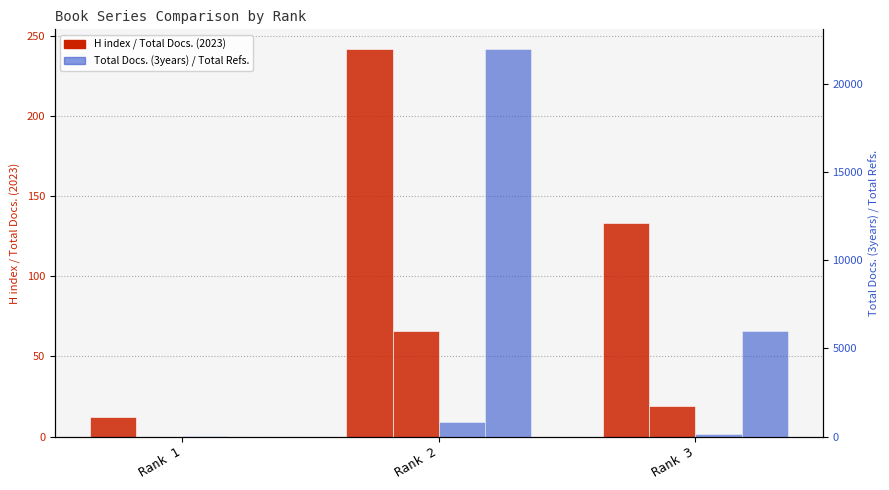

What is the maximum value shown in the chart?

21978